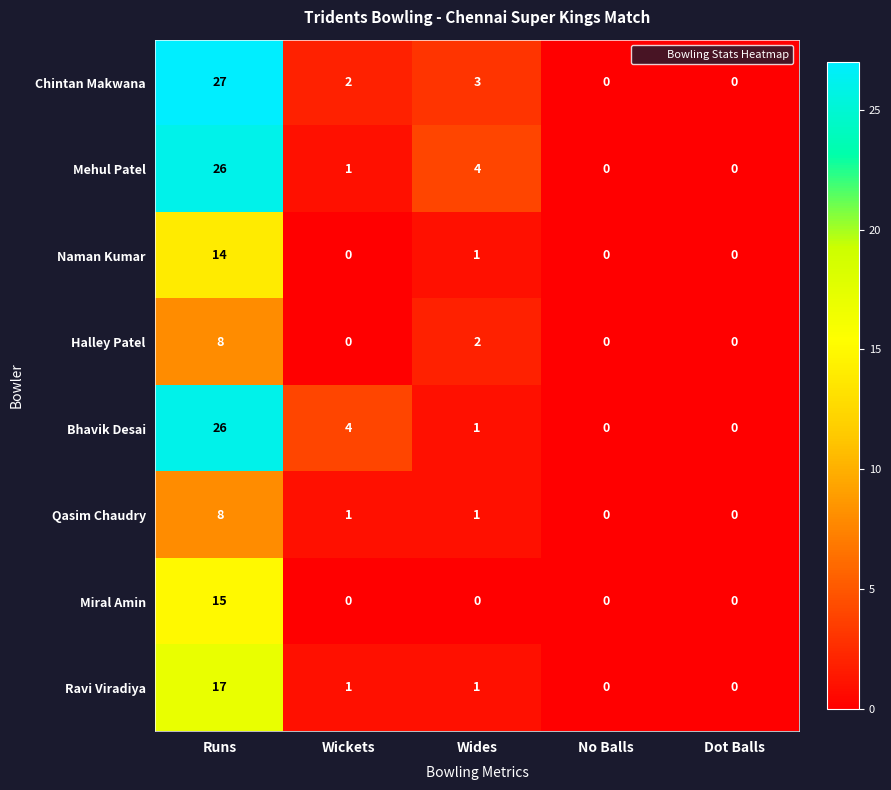

Which series has the largest total across all categories?

Chintan Makwana